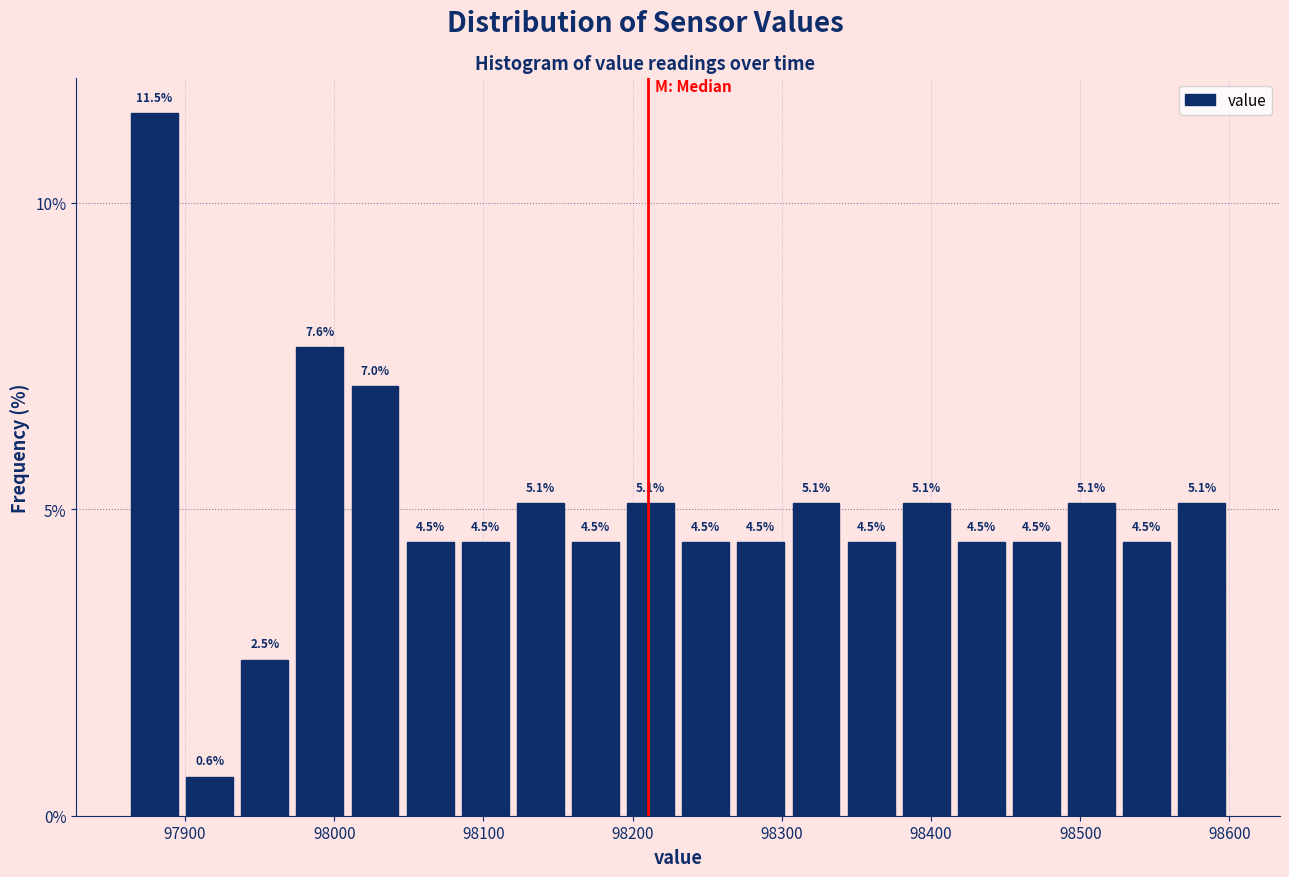

Around what value on the x-axis is the tallest bar? Give the approximate position of its centre, as read against the axis.

97880